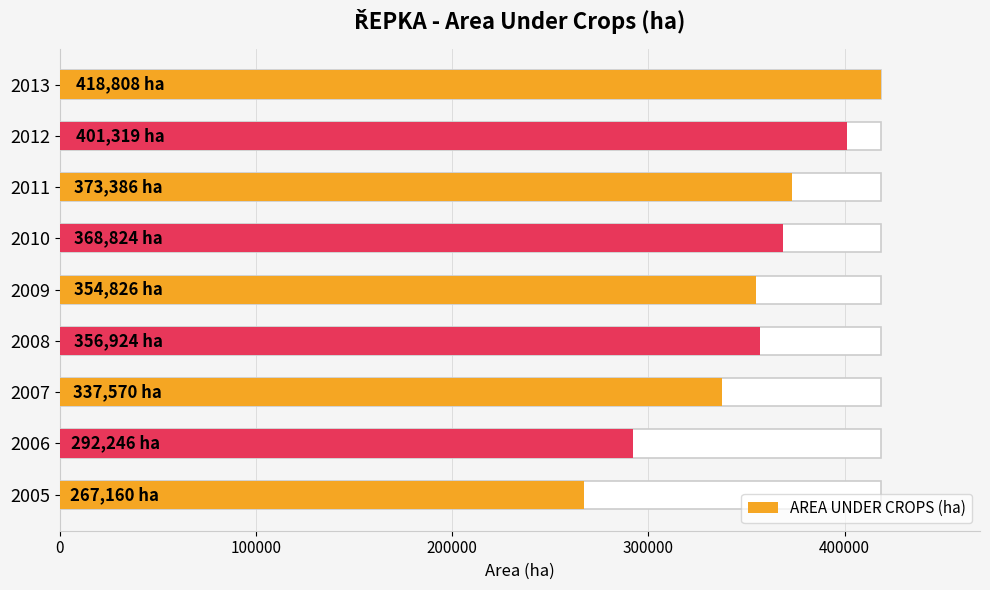

What is the sum of all values?

3171062.8